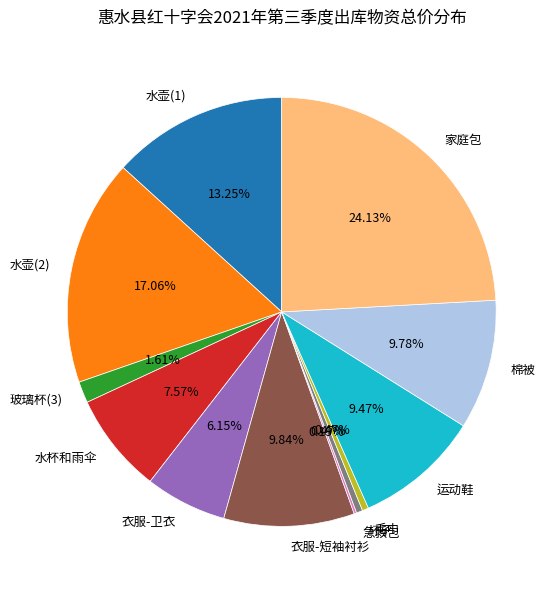

To the nearest percent, what percentage of the pie is 玻璃杯(3)?

2%